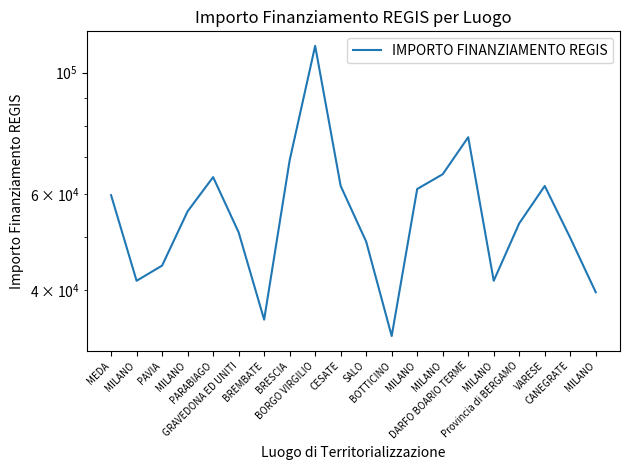

Rank the categories by value from highest to lowest.

BORGO VIRGILIO, DARFO BOARIO TERME, BRESCIA, MILANO, PARABIAGO, CESATE, VARESE, MILANO, MEDA, MILANO, Provincia di BERGAMO, GRAVEDONA ED UNITI, CANEGRATE, SALO, PAVIA, MILANO, MILANO, MILANO, BREMBATE, BOTTICINO